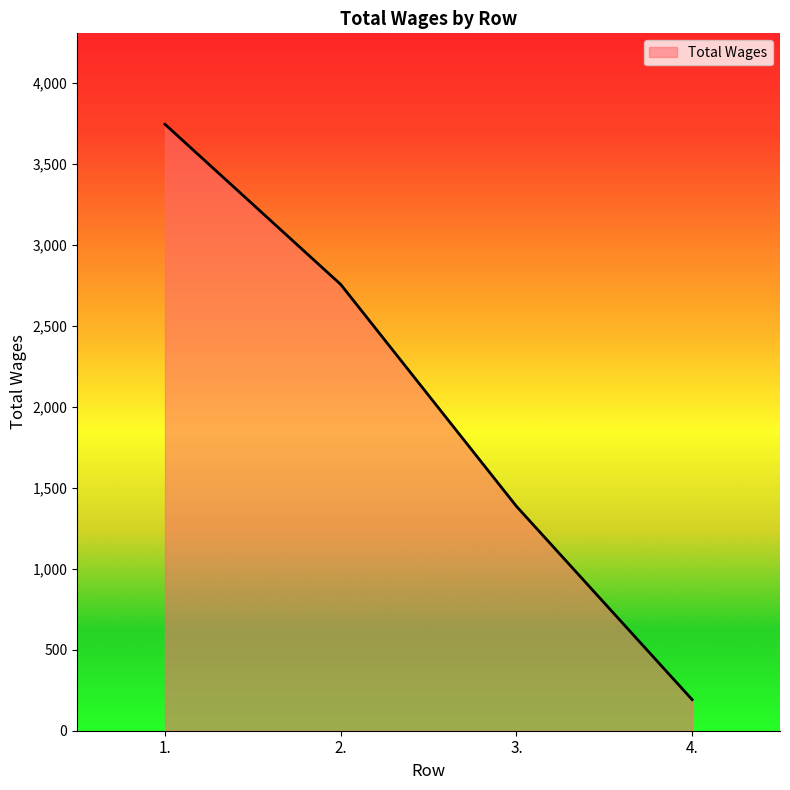

The value at 3. is 754. True or false?

False